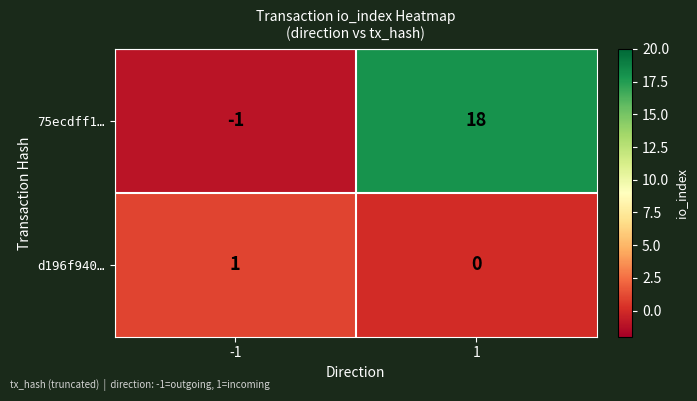

What is the maximum value shown in the chart?

18